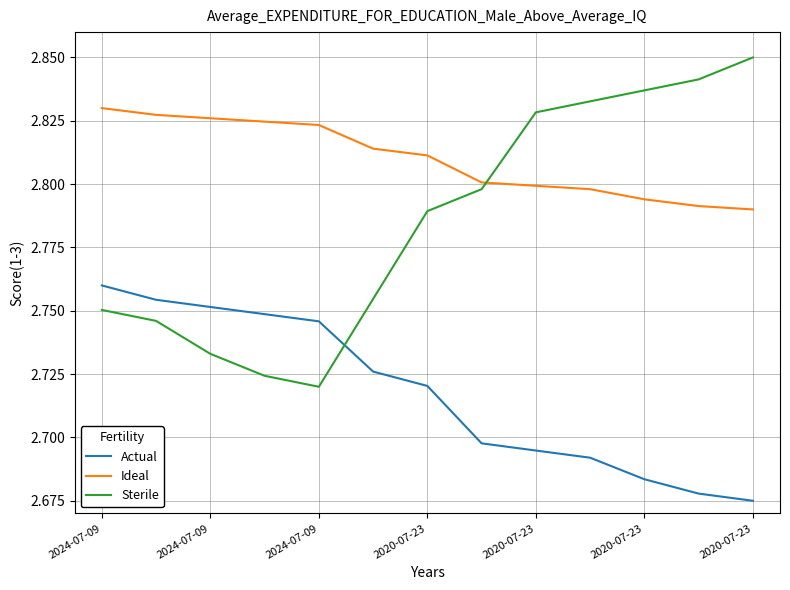

True or false: Ideal and Sterile cross at least once.

True